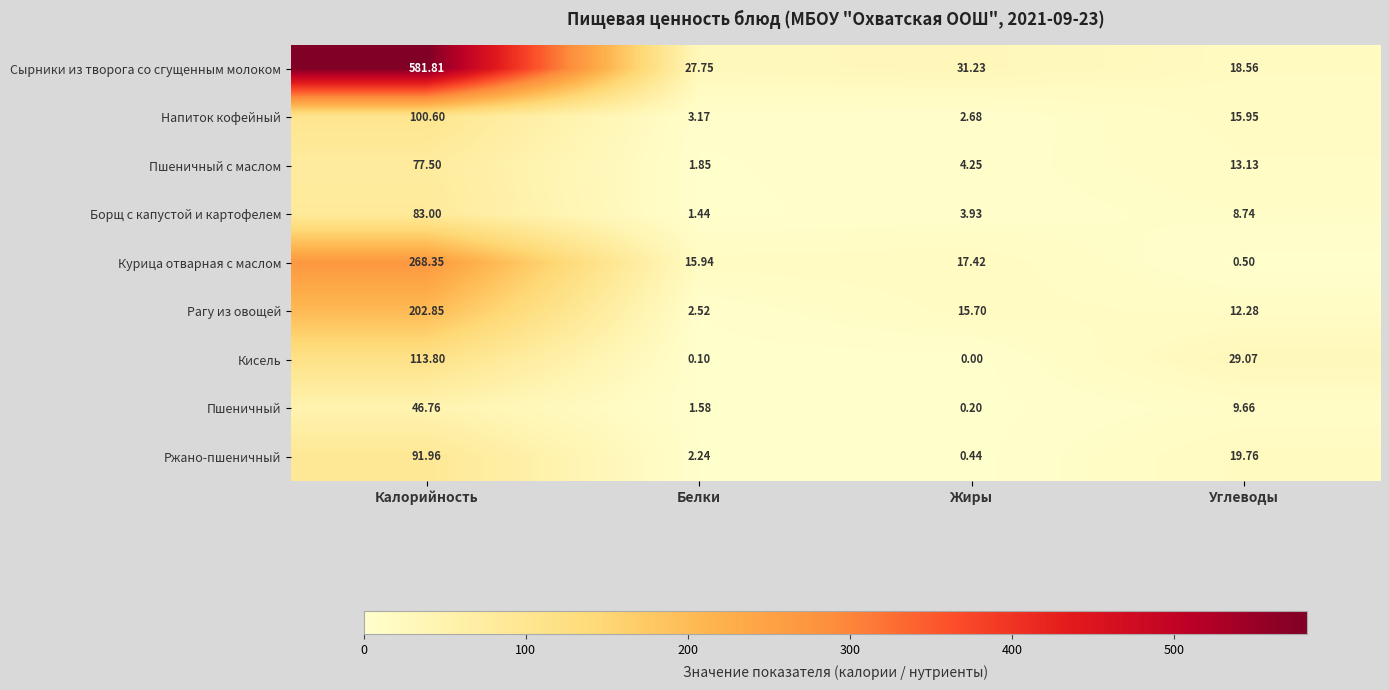

List the series in order of their peak value, lowest first.

Пшеничный, Пшеничный с маслом, Борщ с капустой и картофелем, Ржано-пшеничный, Напиток кофейный, Кисель, Рагу из овощей, Курица отварная с маслом, Сырники из творога со сгущенным молоком